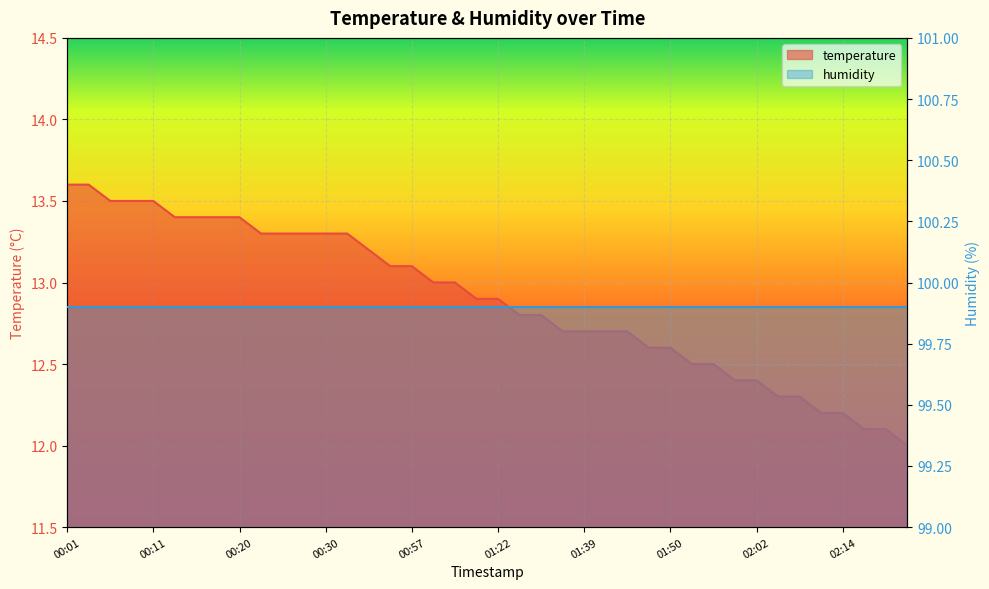

Does the chart display data point markers on the line(s)?

No